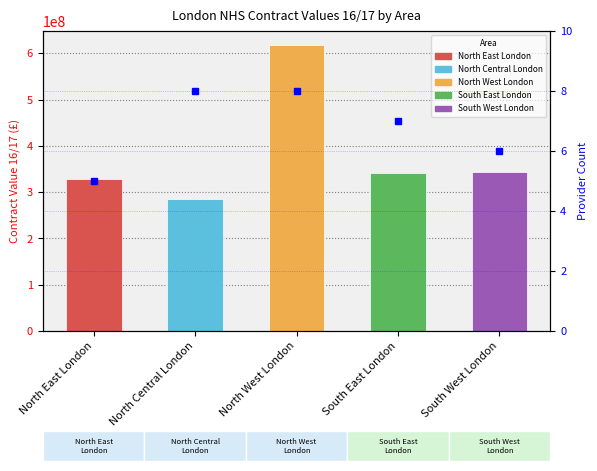

What is the difference between the maximum and minimum values?

3